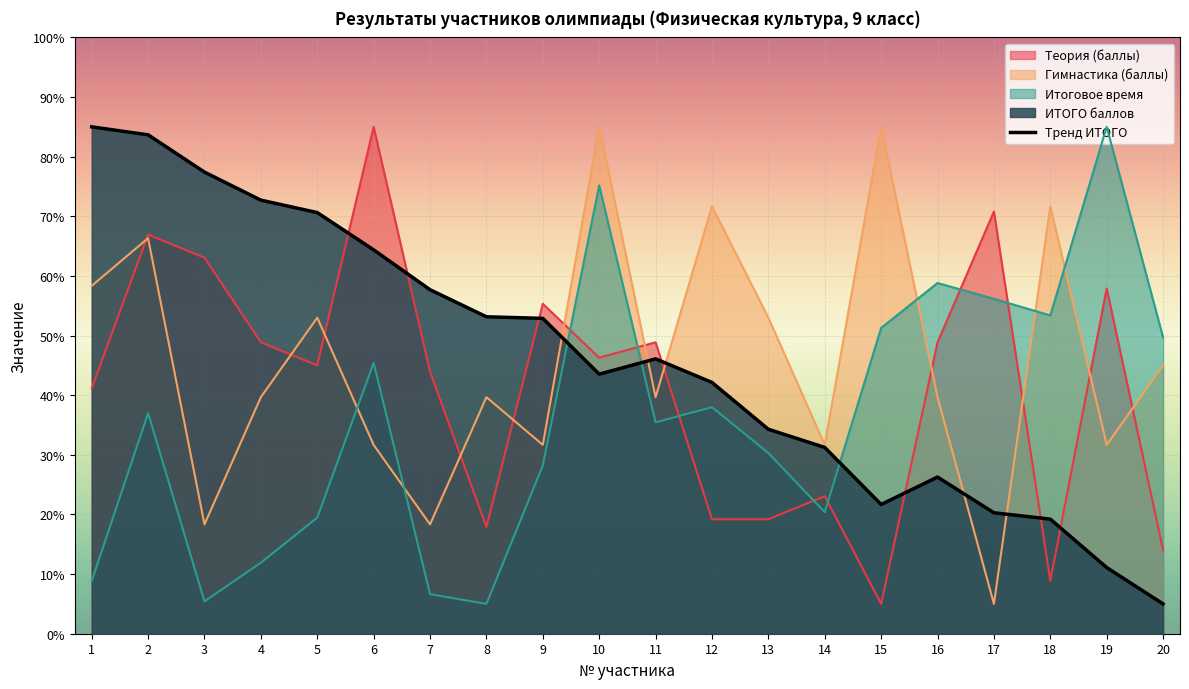

What is the approximate value of Теория (баллы) at 3?

63.1